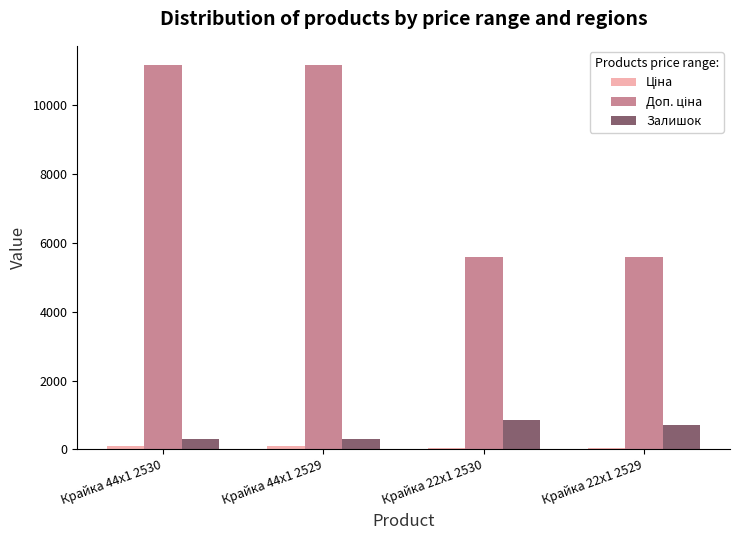

Count the number of data series in this chart.

3